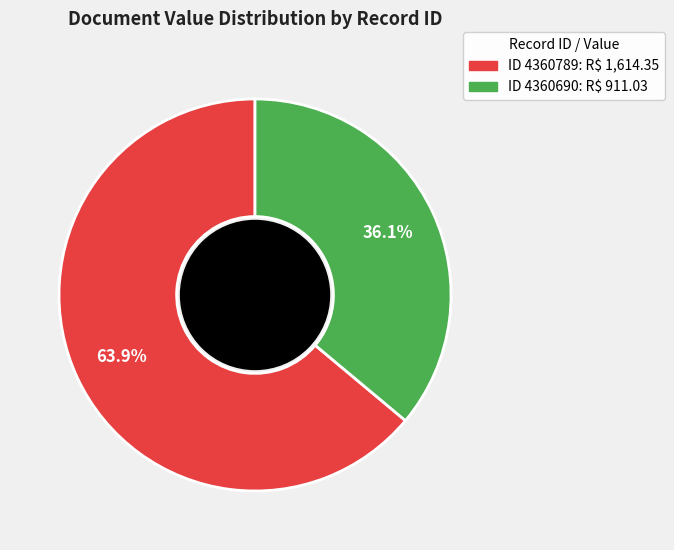

Is there a majority slice in this chart?

Yes